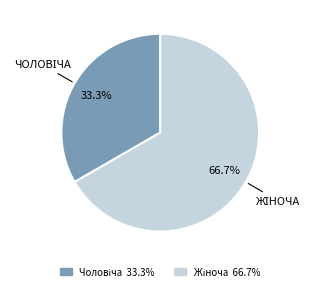

Is there any slice that represents more than half of the pie?

Yes